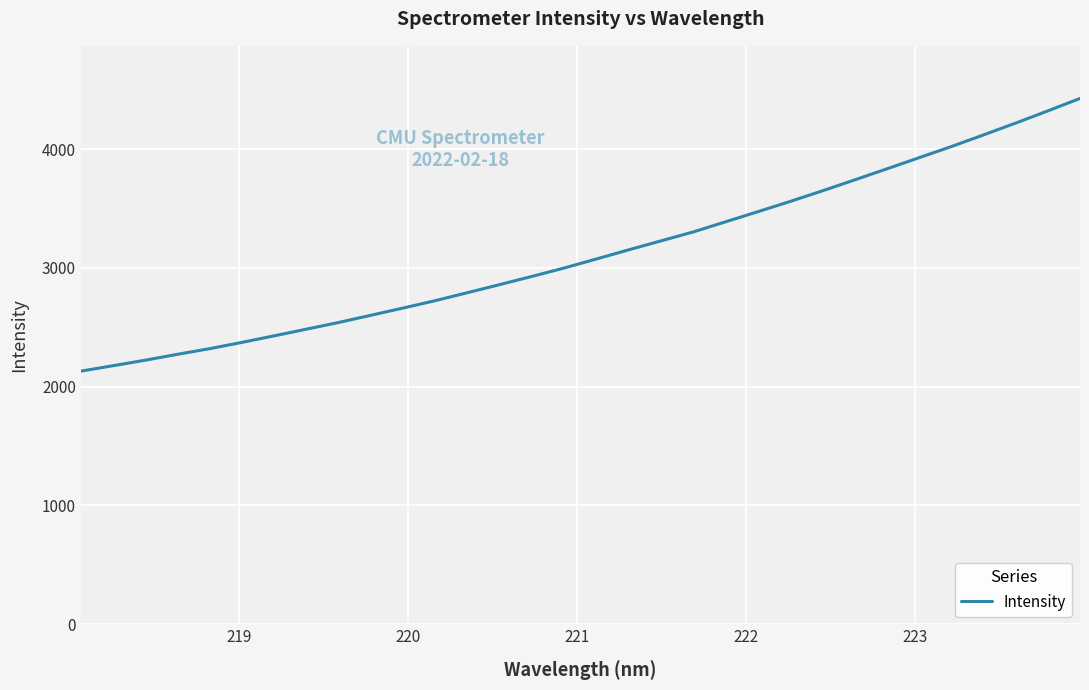

What is the difference between the maximum and minimum values?

2295.7